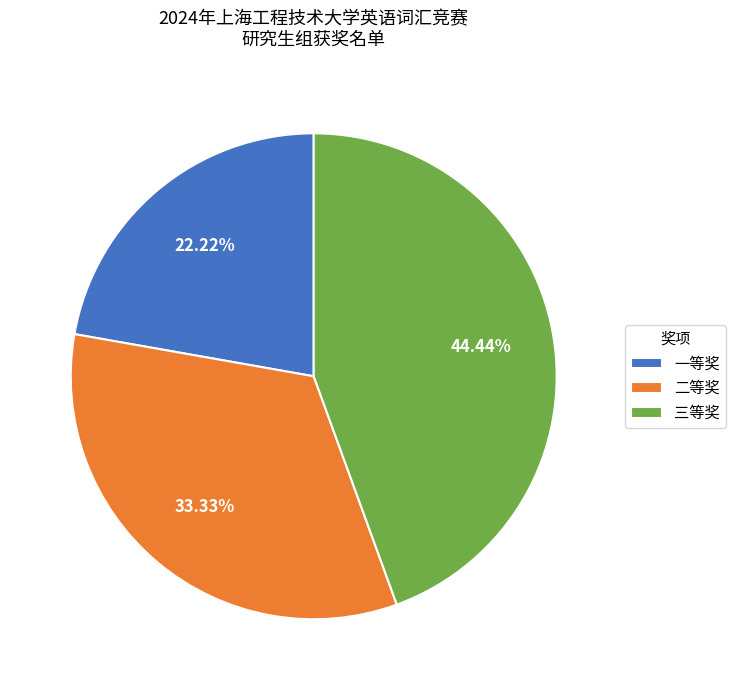

What is the total percentage of 二等奖 and 三等奖?

77.8%